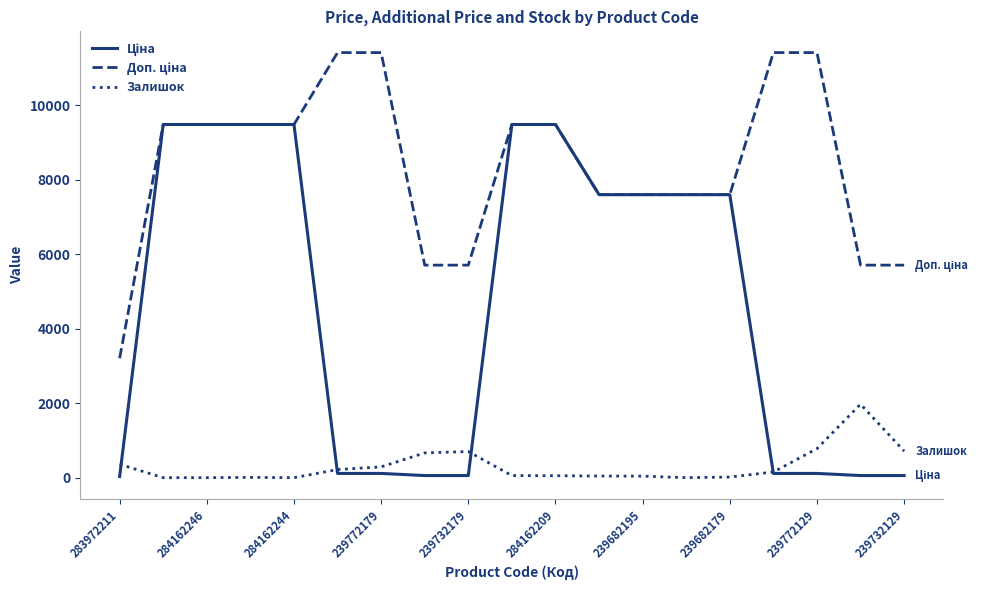

What is the greatest value displayed?

11410.0